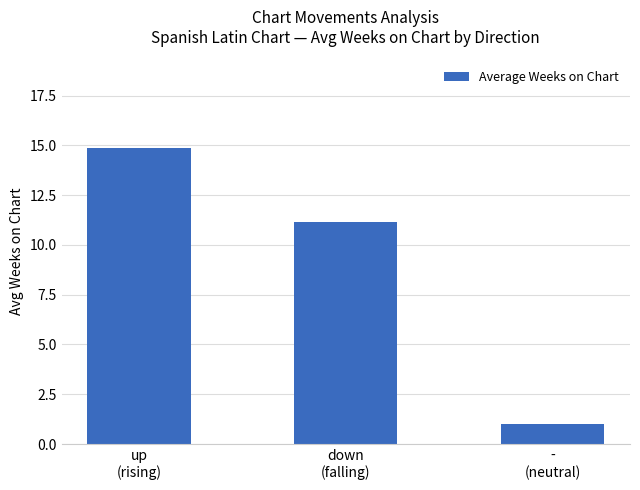

Are the bars grouped side by side (vs. stacked)?

No